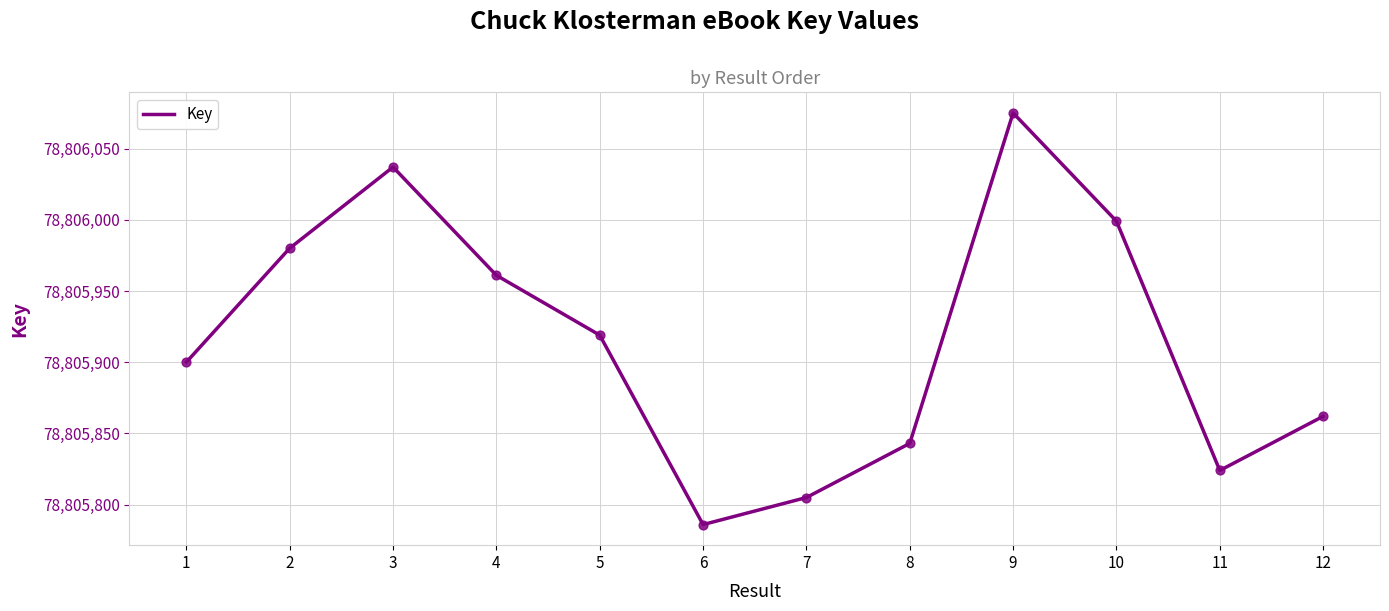

Between 6 and 11, which is larger?

11